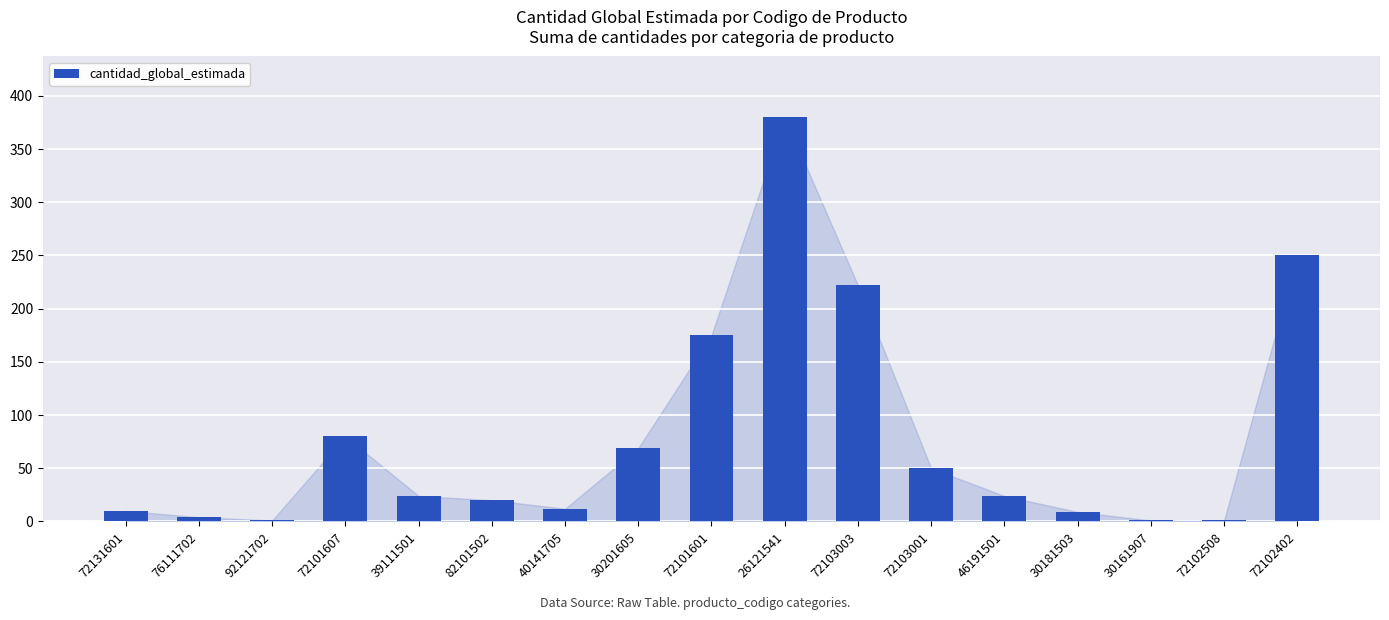

At which label is the value closest to 190?

72101601